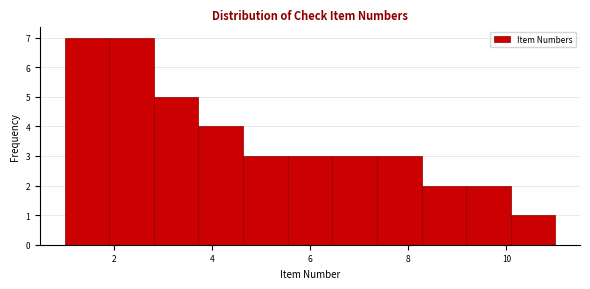

What is the height of the bar covering 1.0 to 2.0 on the x-axis? Neither the bar edges nor the heights are printed on the chart, so give them approximately, as read against the axes.

7